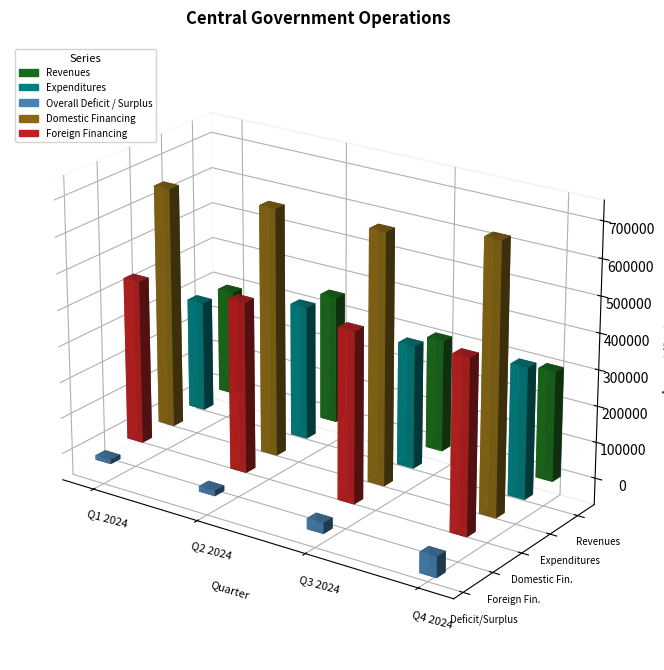

What are all the series names shown in the legend?

Revenues, Expenditures, Overall Deficit / Surplus, Domestic Financing, Foreign Financing